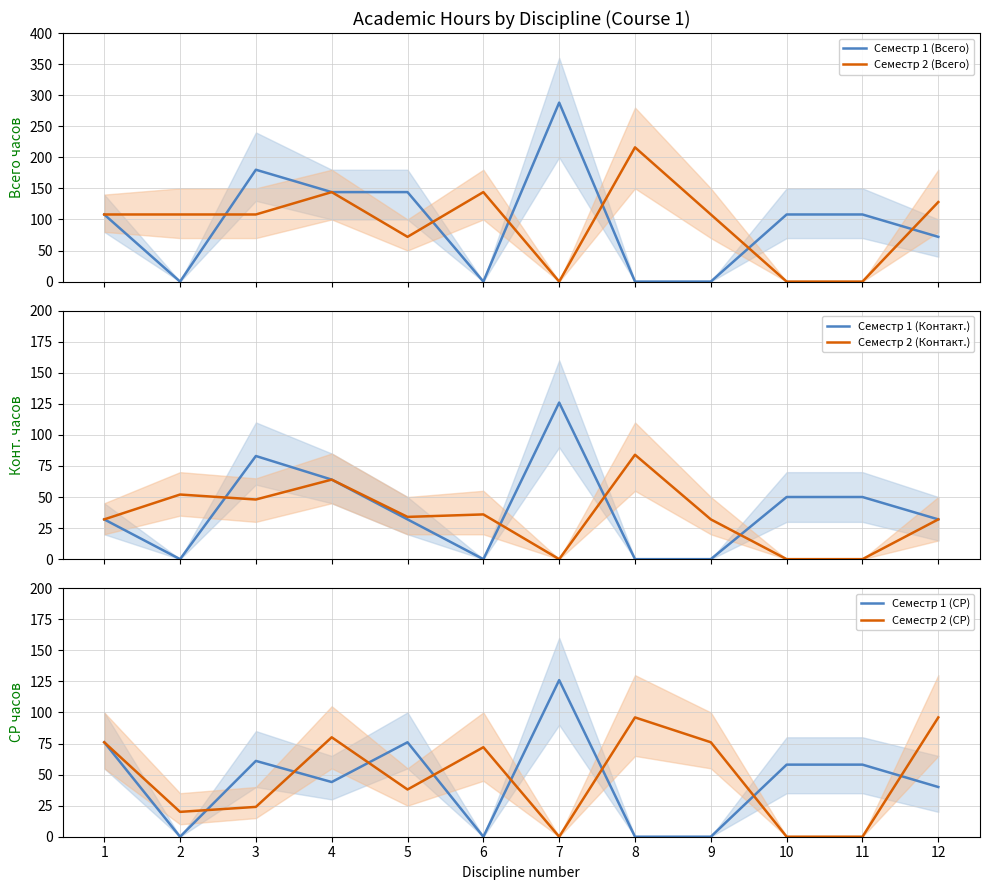

Is this an area chart (filled region under the line)?

No